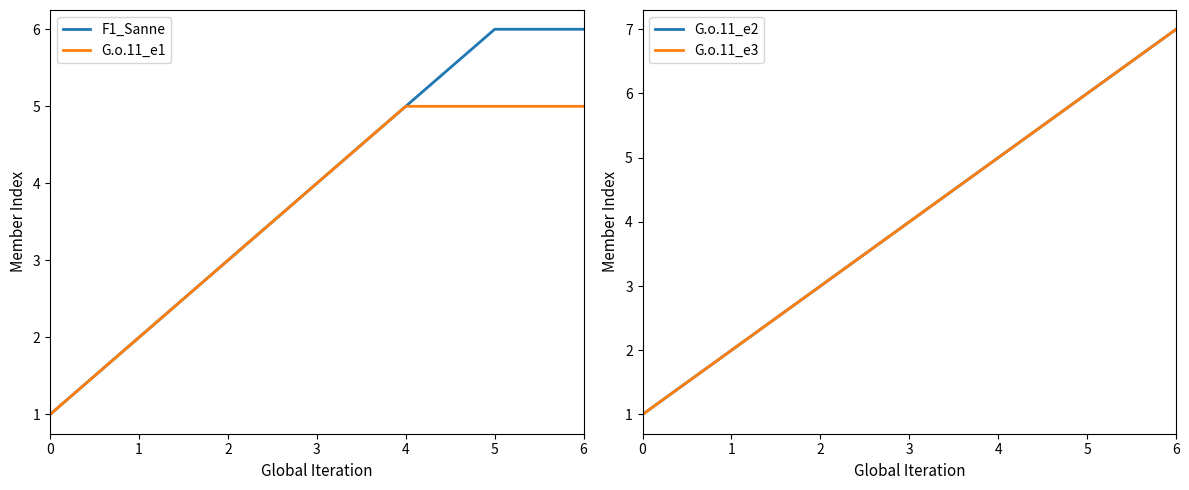

Is this an area chart (filled region under the line)?

No